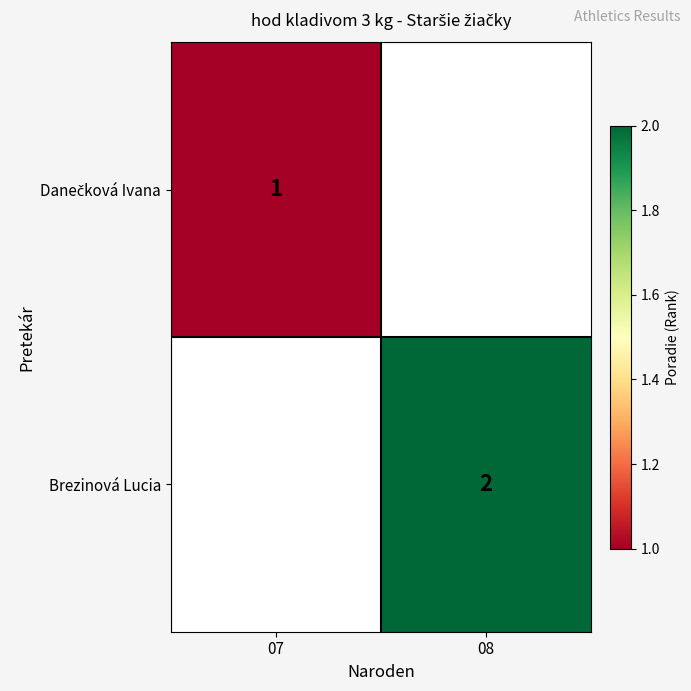

Which series has the largest range (max minus min)?

Danečková Ivana